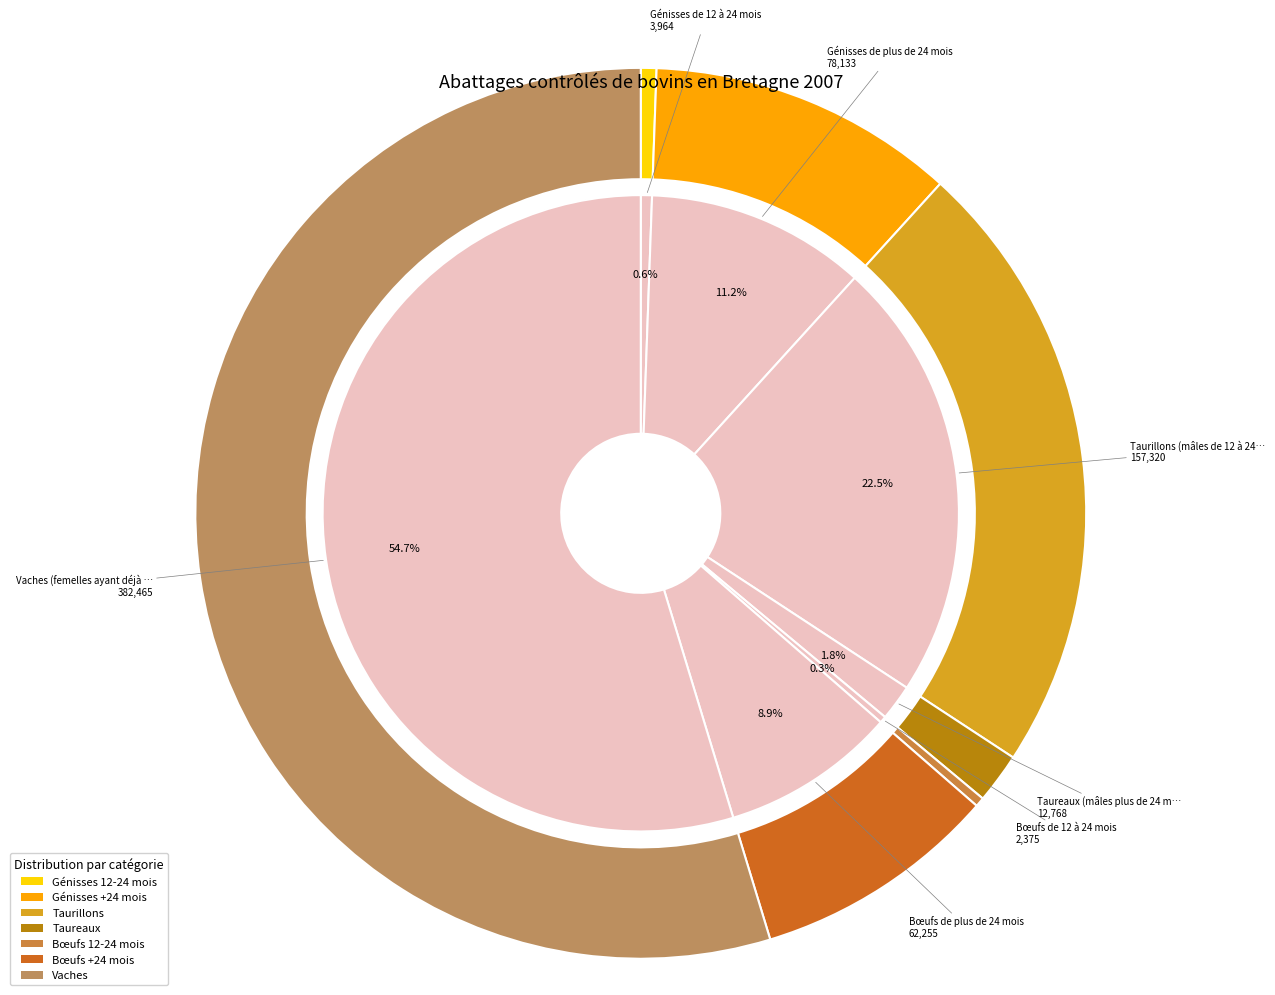

Is the sum of Génisses de 12 à 24 mois and Taureaux (mâles plus de 24 mois) greater than half?

No